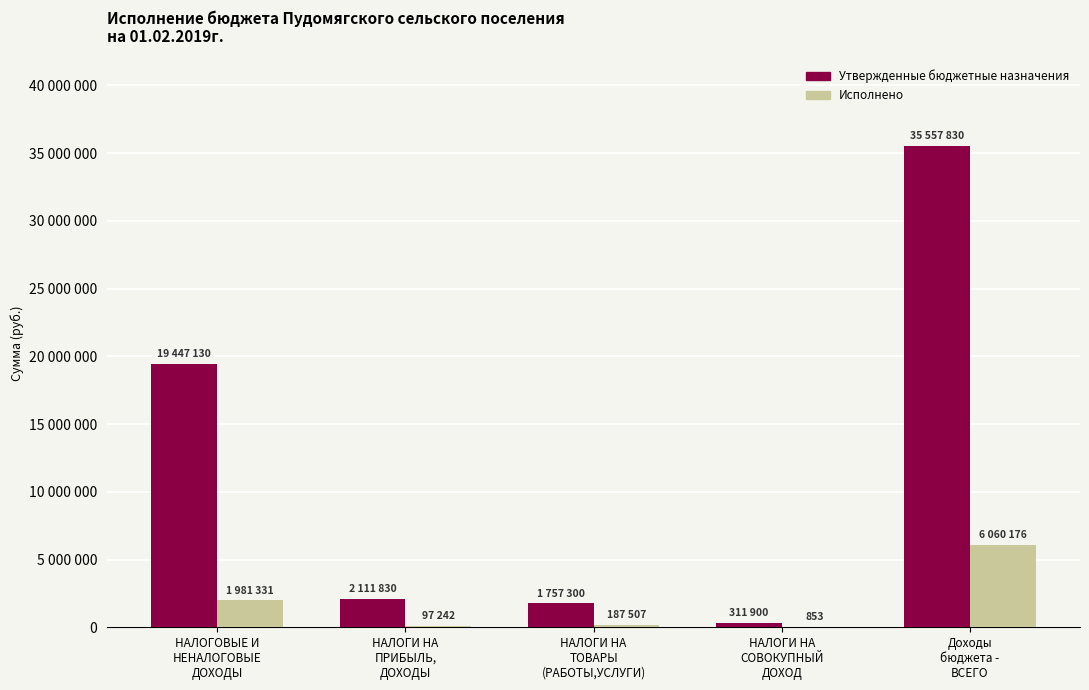

True or false: Исполнено has a value of 791767.0 at НАЛОГОВЫЕ И
НЕНАЛОГОВЫЕ
ДОХОДЫ.

False